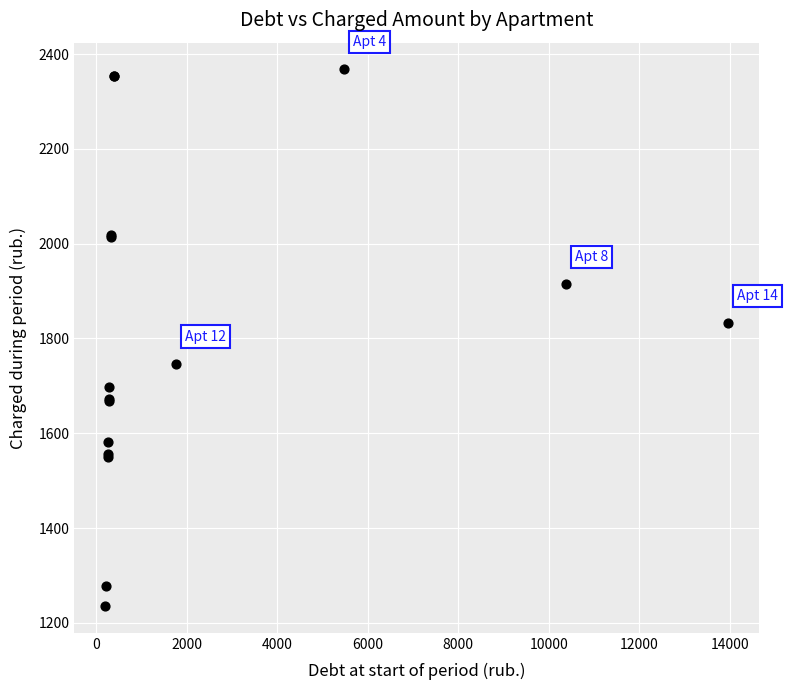

What Y value in the scatter plot is closest to 1801?

1831.7